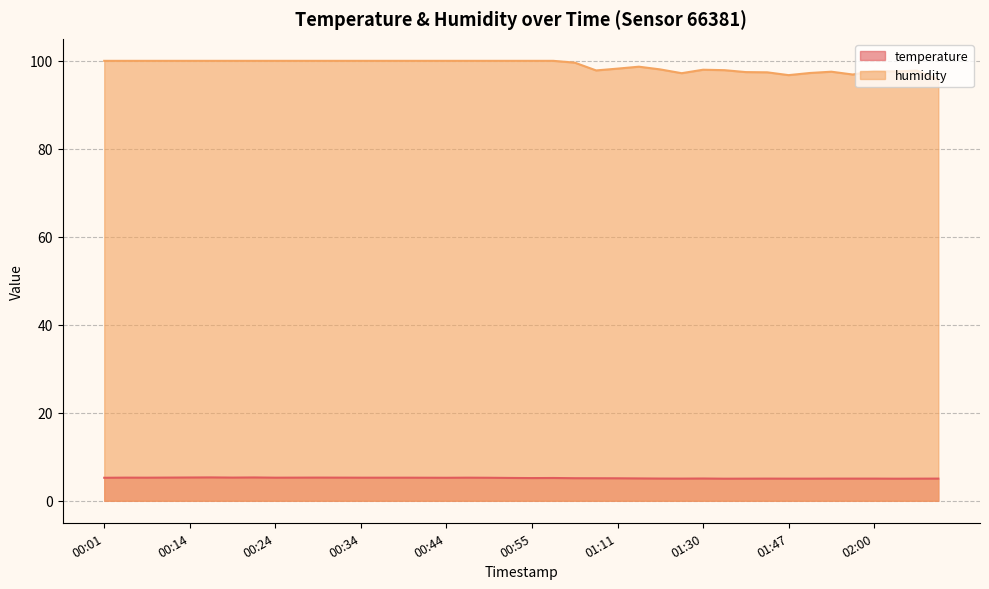

What is the approximate value of humidity at 00:19?

100.0